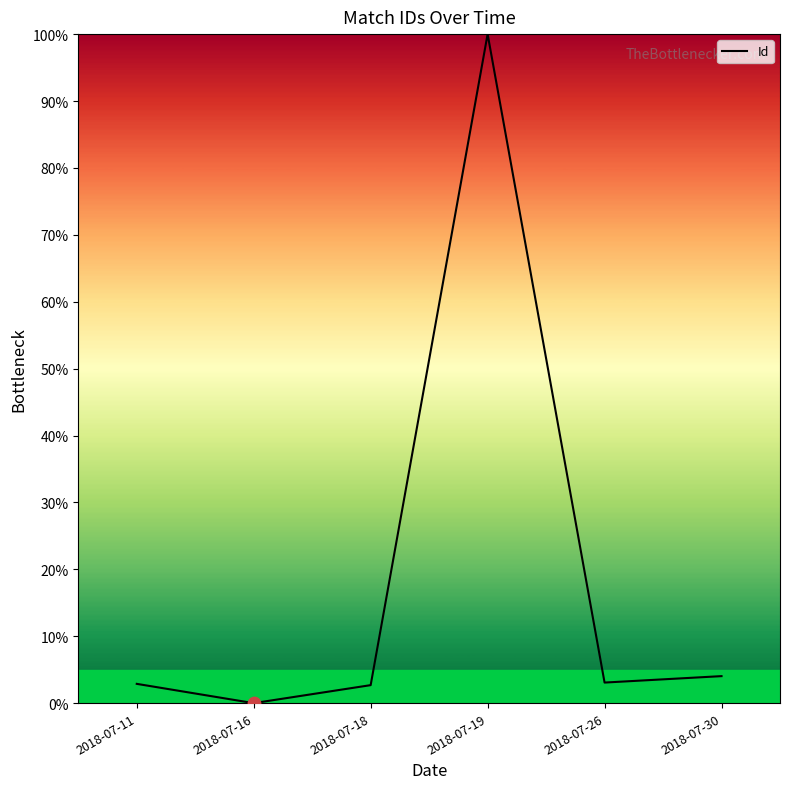

Between 2018-07-11 and 2018-07-19, which is larger?

2018-07-19